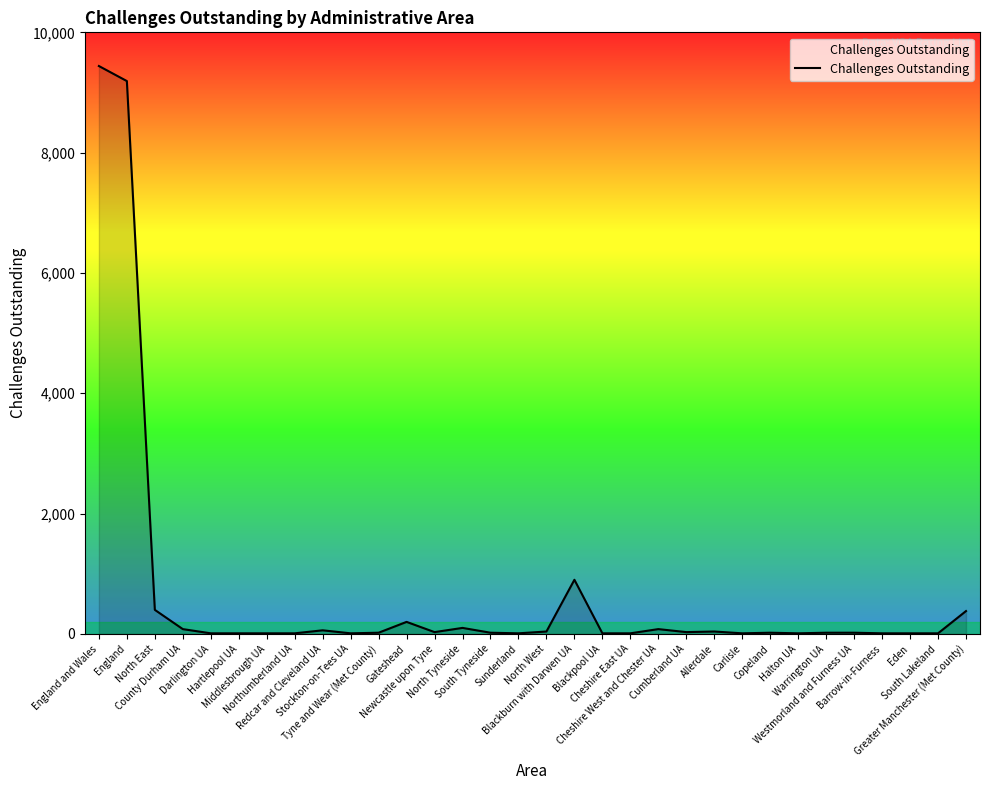

What is the sum of all values?

21200